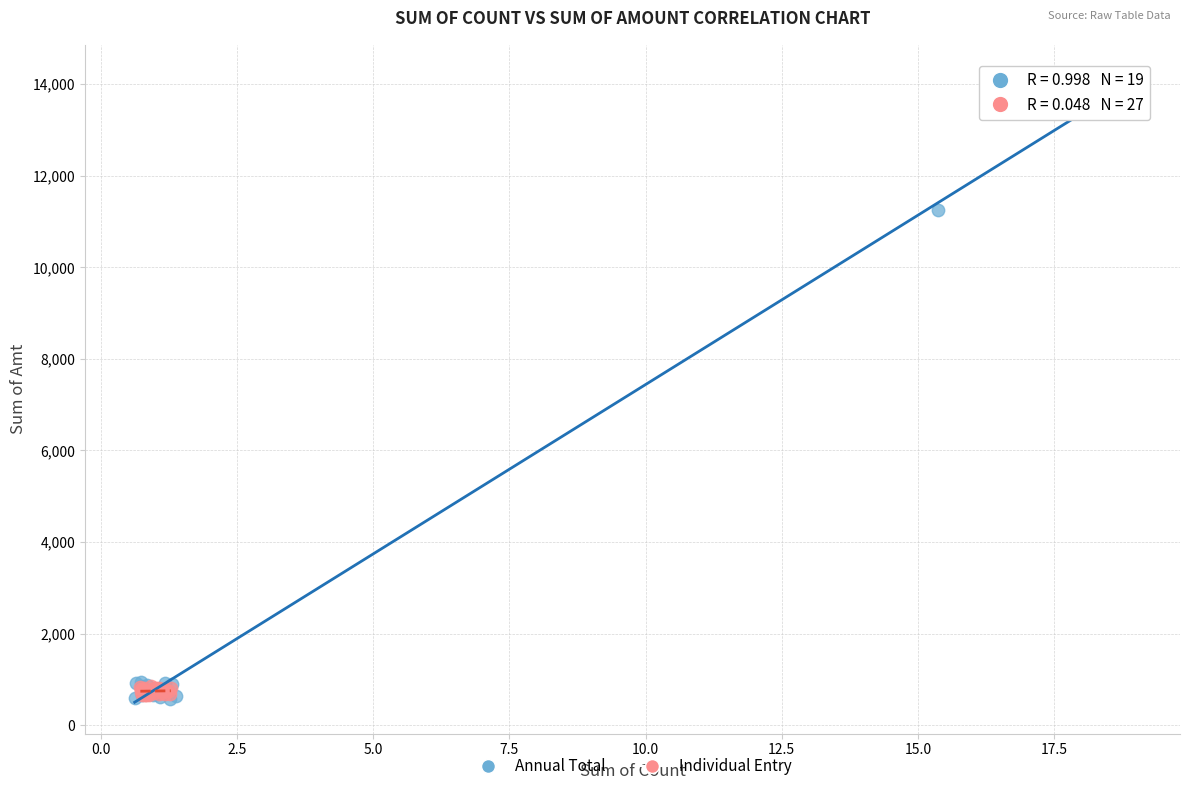

Which series contains the highest Y value?

Annual Total